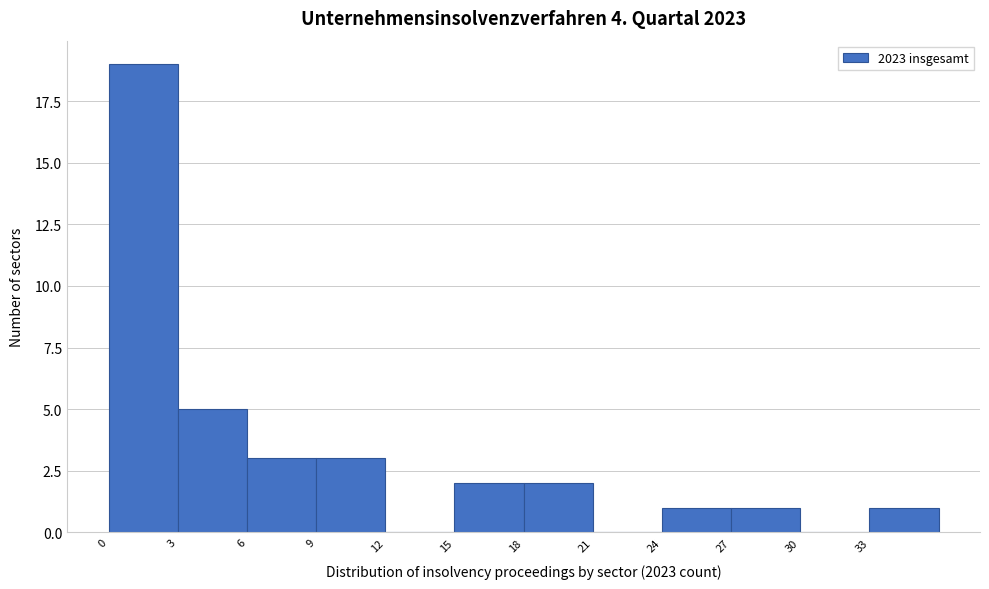

Reading left to right, list every bar in this chart as the range it spans on the x-axis followed by its height. The values are not printed on the chart, so give them approximately, as read against the axis.

0 to 3: 19
3 to 6: 5
6 to 9: 3
9 to 12: 3
12 to 15: 0
15 to 18: 2
18 to 21: 2
21 to 24: 0
24 to 27: 1
27 to 30: 1
30 to 33: 0
33 to 36: 1